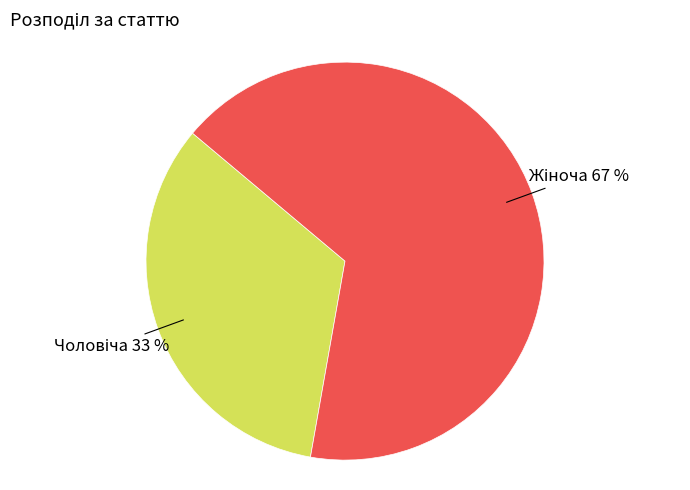

Is there any slice that represents more than half of the pie?

Yes